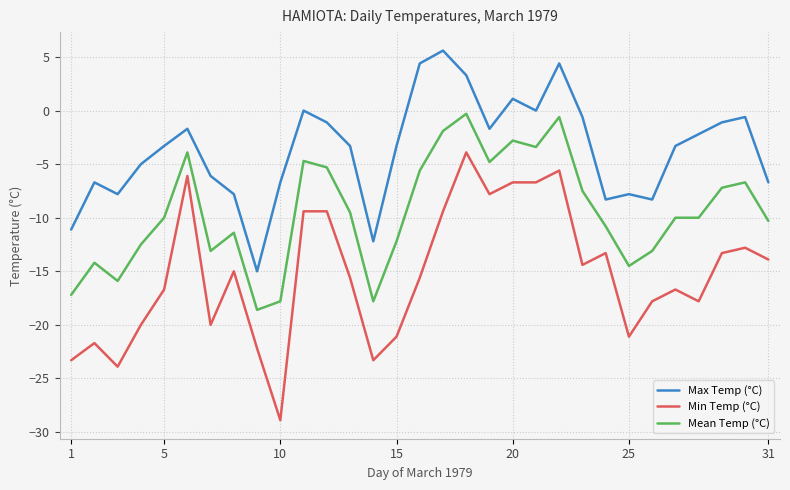

True or false: Mean Temp (°C) and Min Temp (°C) intersect in this chart.

False